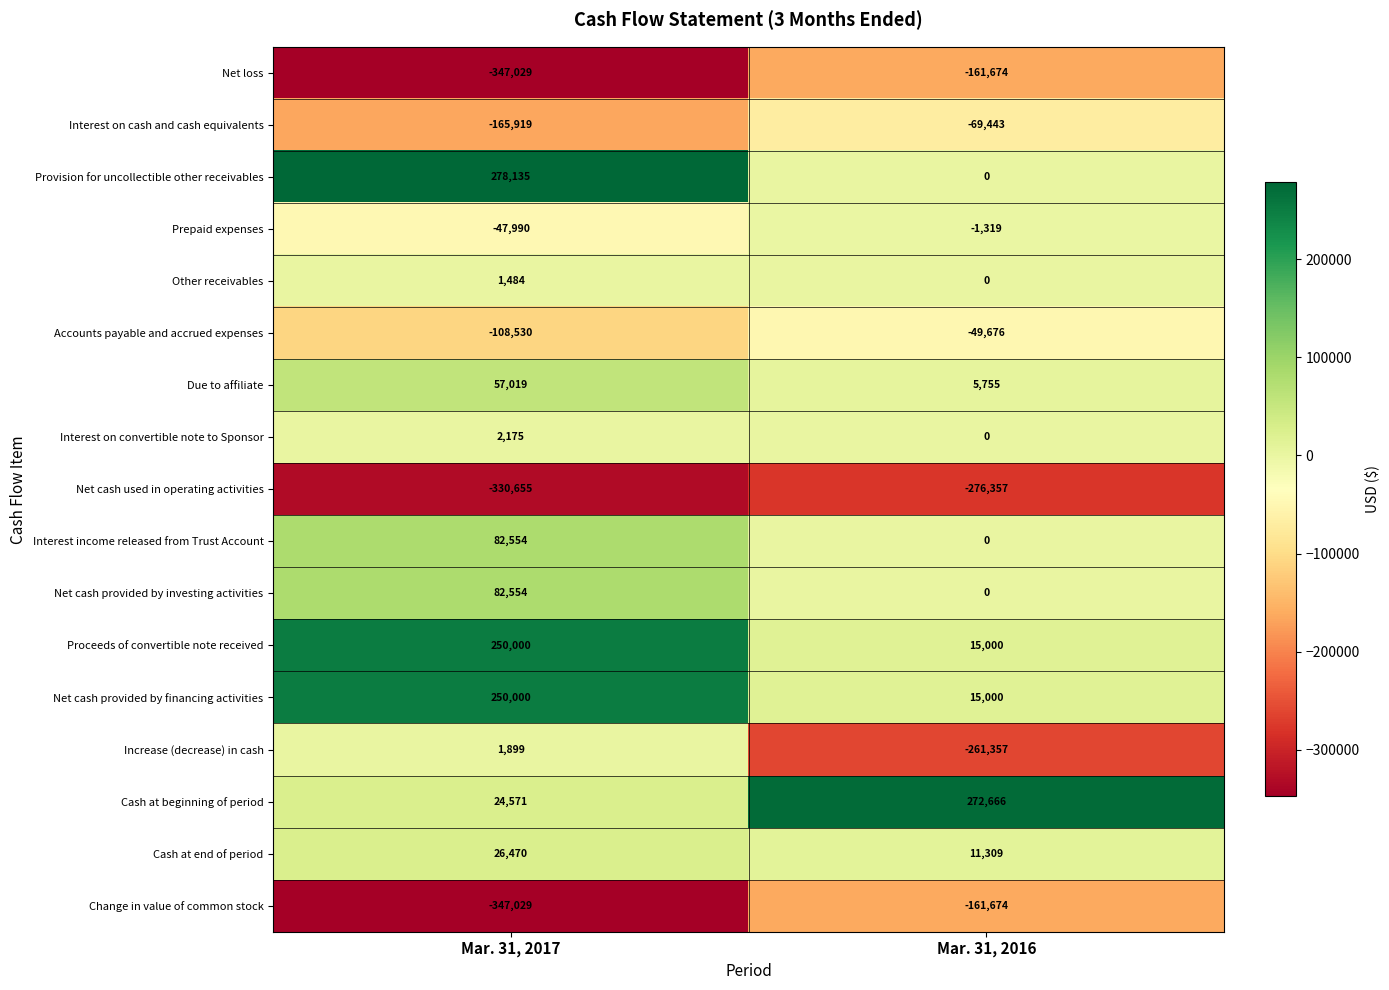

What is the minimum value shown in the chart?

-347029